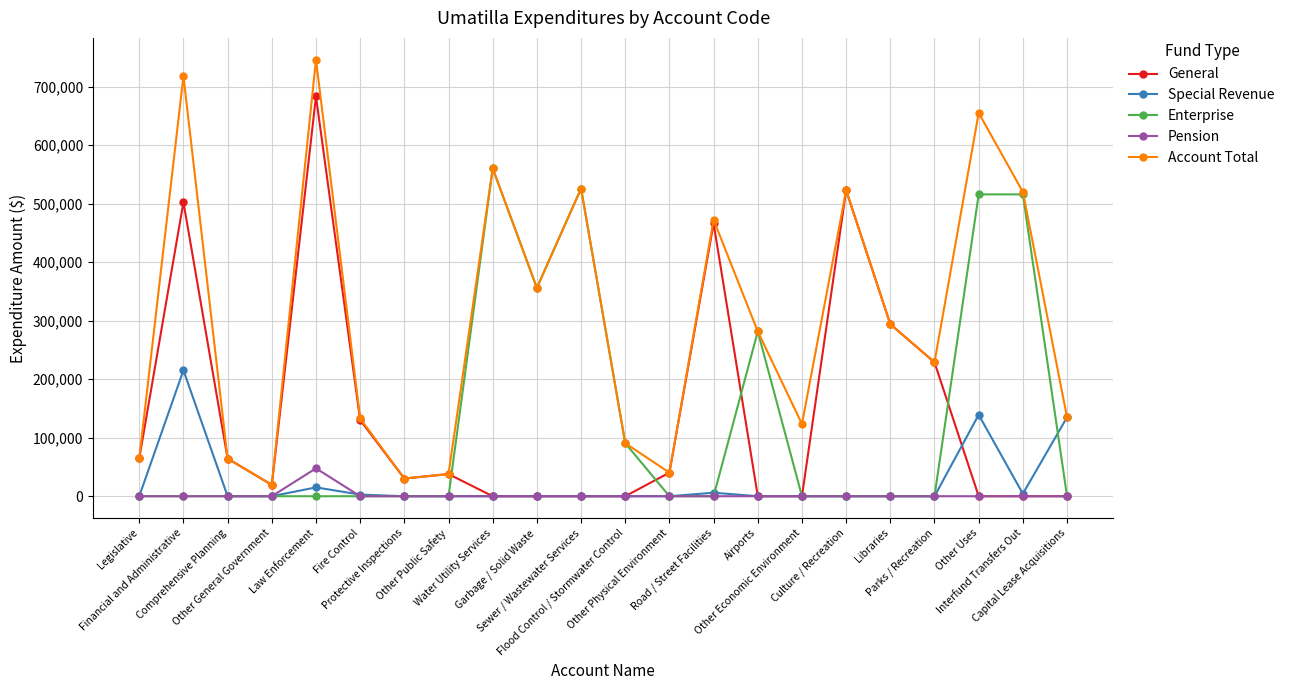

Is it true that Special Revenue equals -72631 at Airports?

False